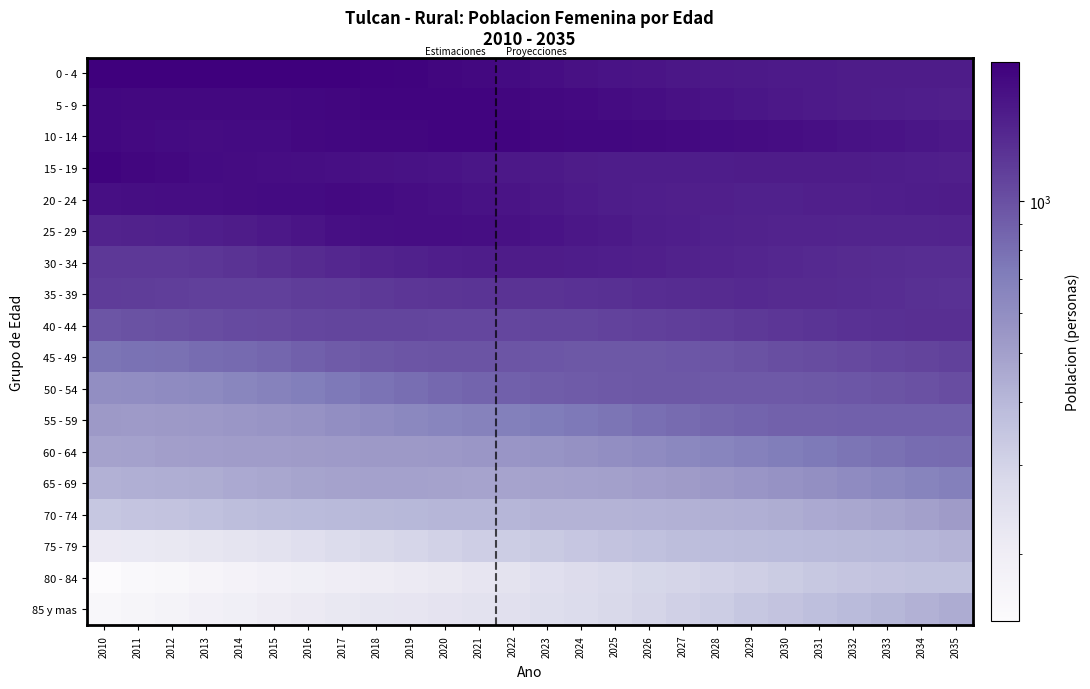

What is the total value across all series at 2023?

18643